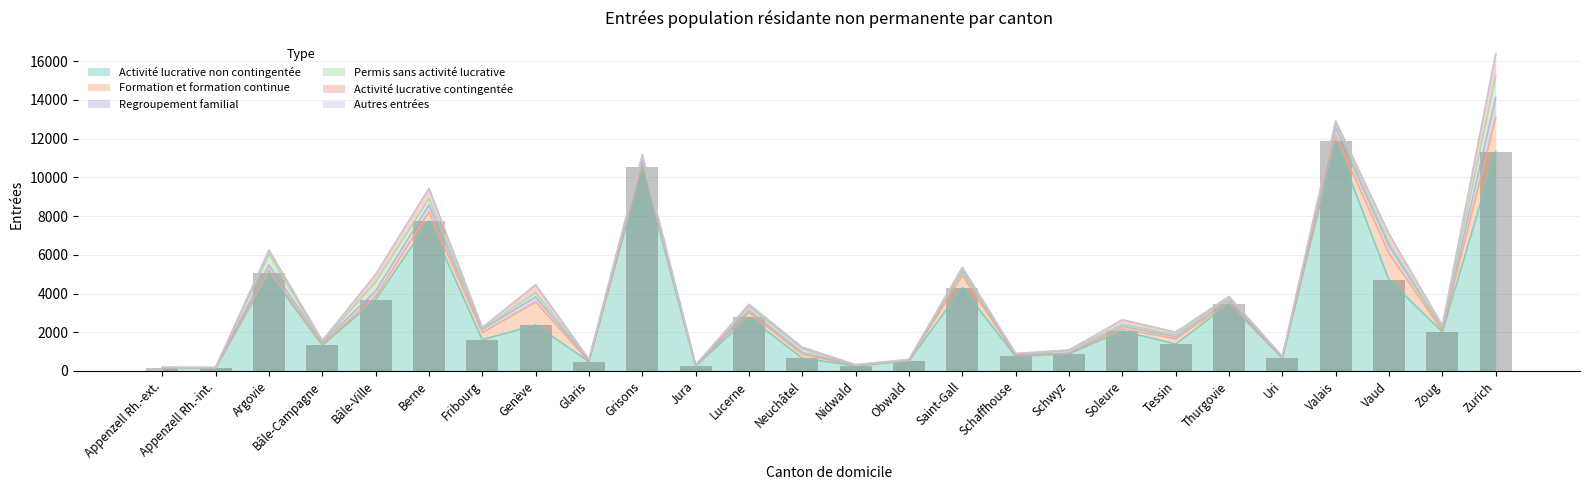

Between Neuchâtel and Appenzell Rh.-ext., which is larger?

Neuchâtel